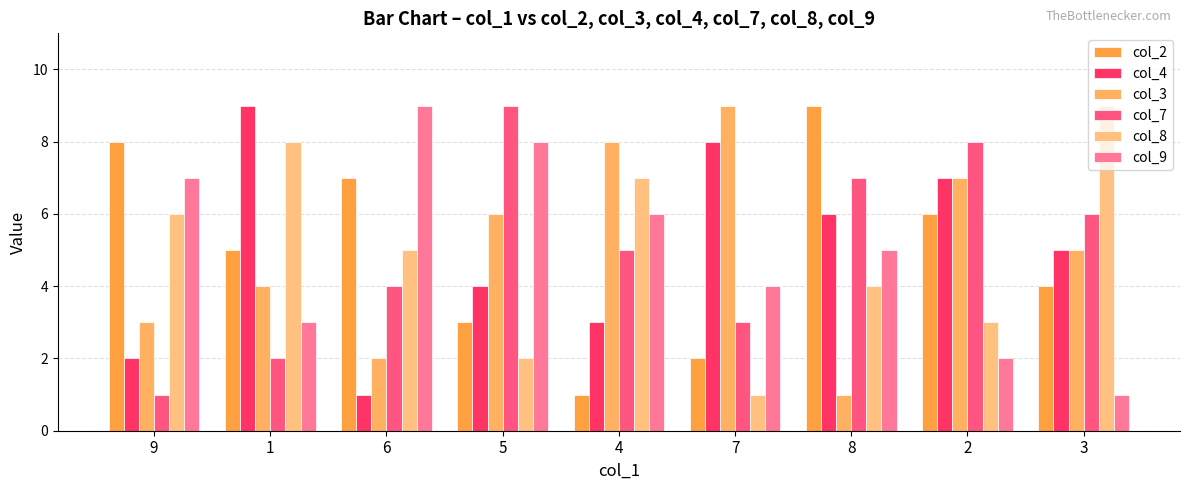

What is the label of the 5th bar from the right?

4